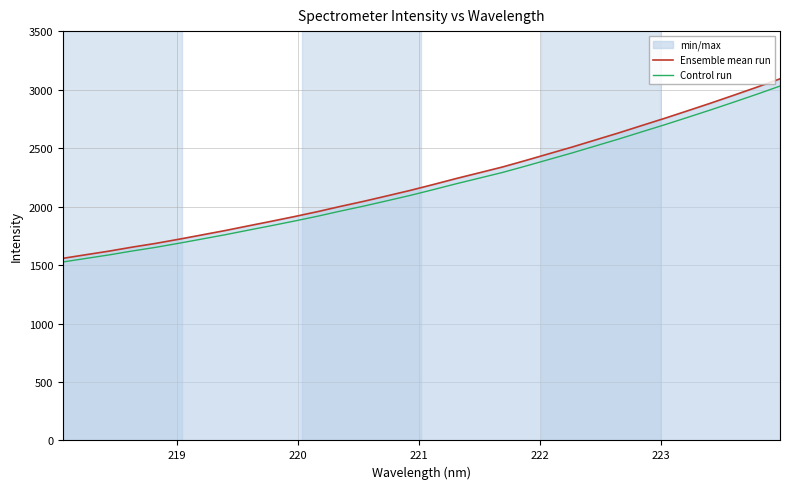

How many lines are shown in the chart?

2